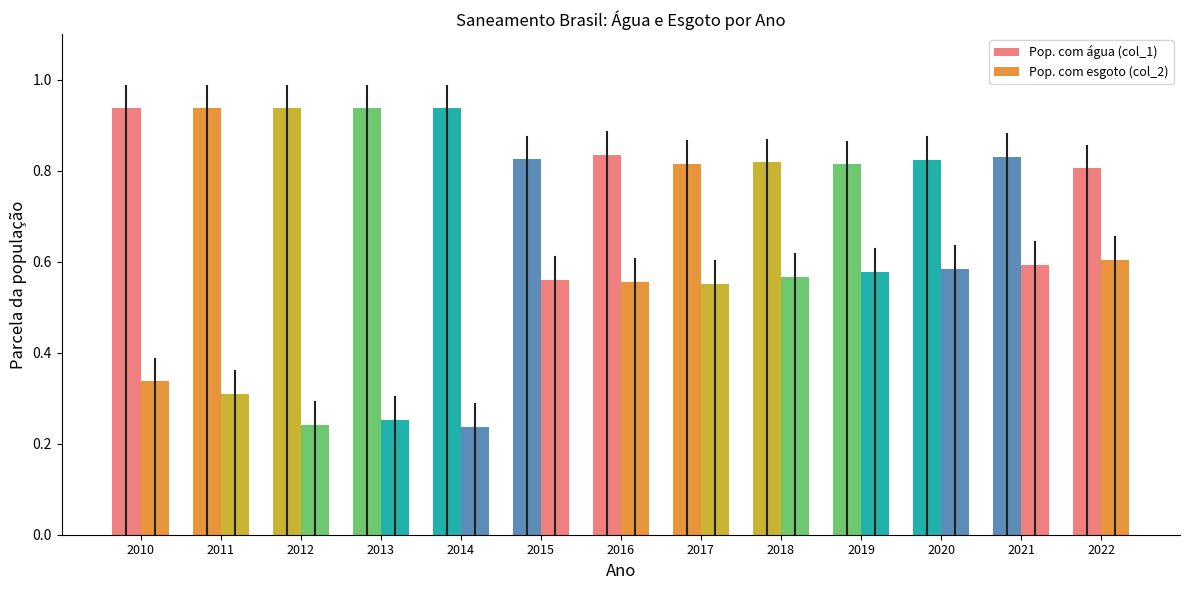

The Pop. com água (col_1) series shows 1.1 at 2019. True or false?

False